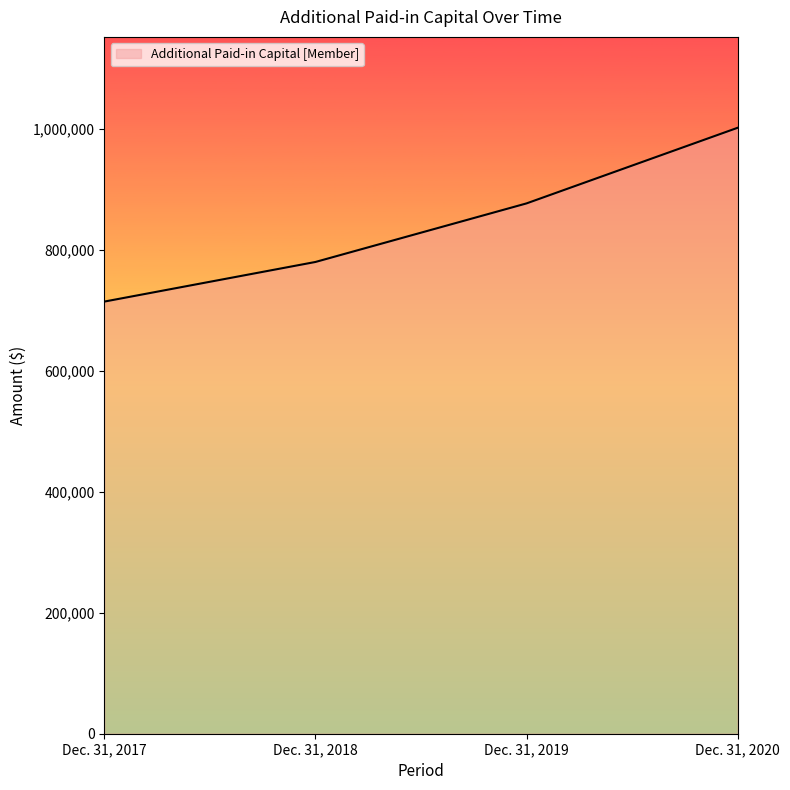

How many lines are shown in the chart?

1